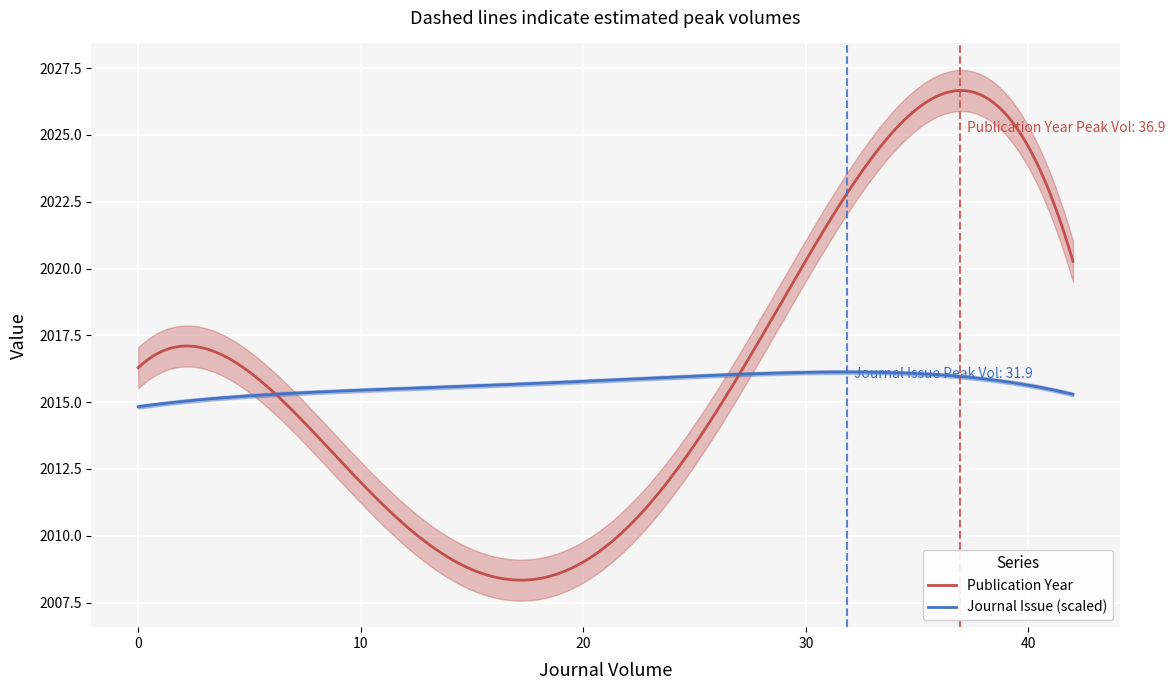

Is this an area chart (filled region under the line)?

No